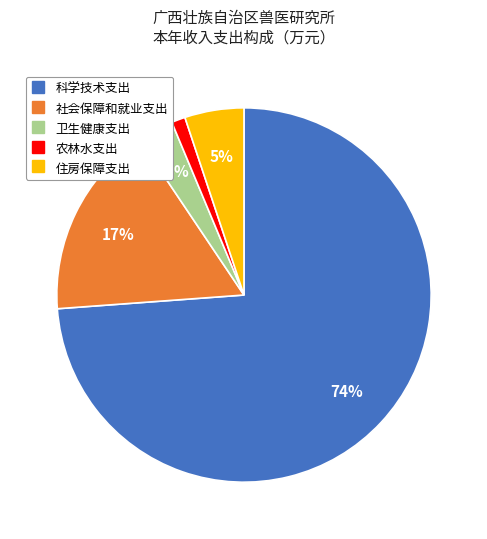

Rank the categories by value from lowest to highest.

农林水支出, 卫生健康支出, 住房保障支出, 社会保障和就业支出, 科学技术支出